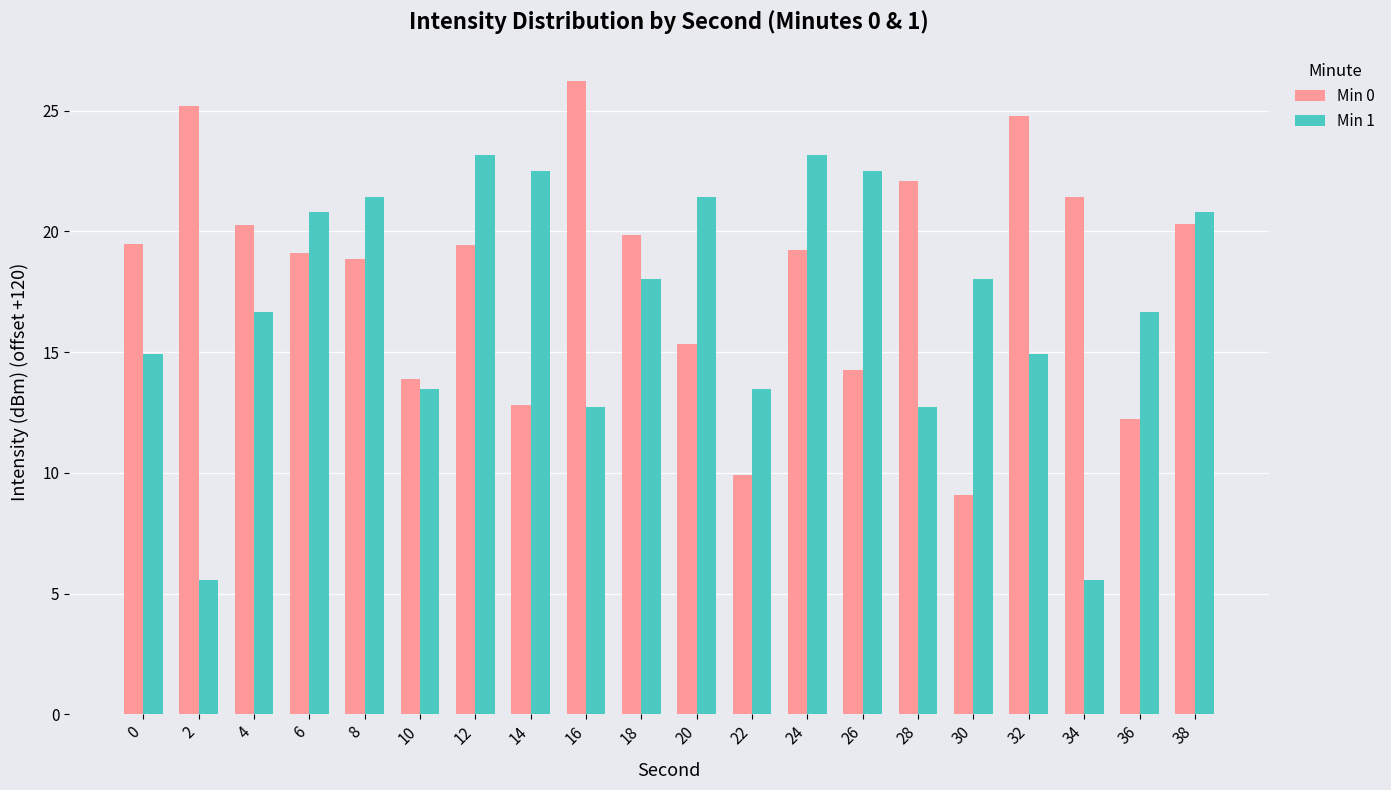

Is it true that Min 1 equals 20.8 at 6?

True